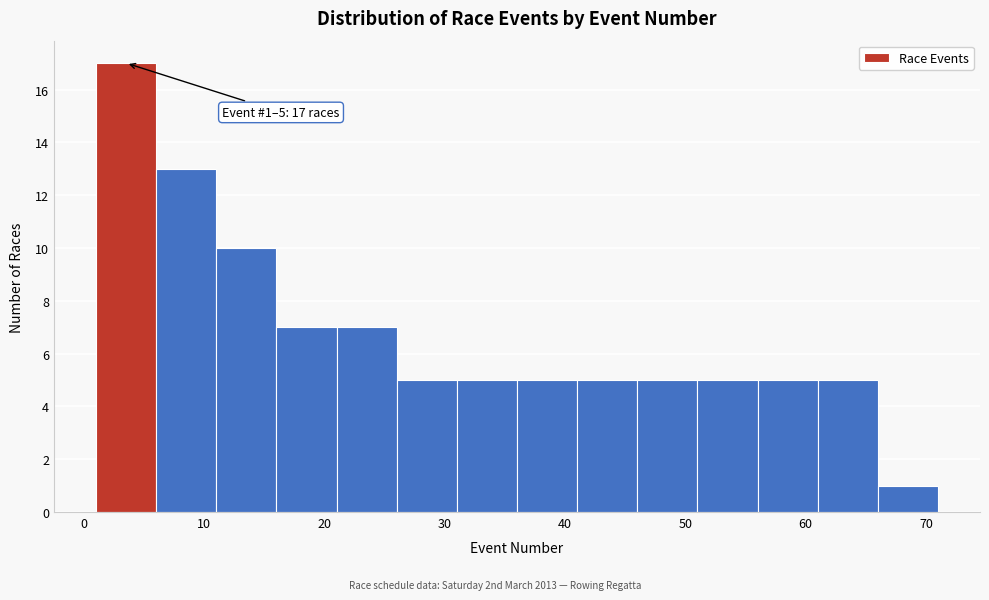

Which range on the x-axis has the tallest bar?

1 to 6